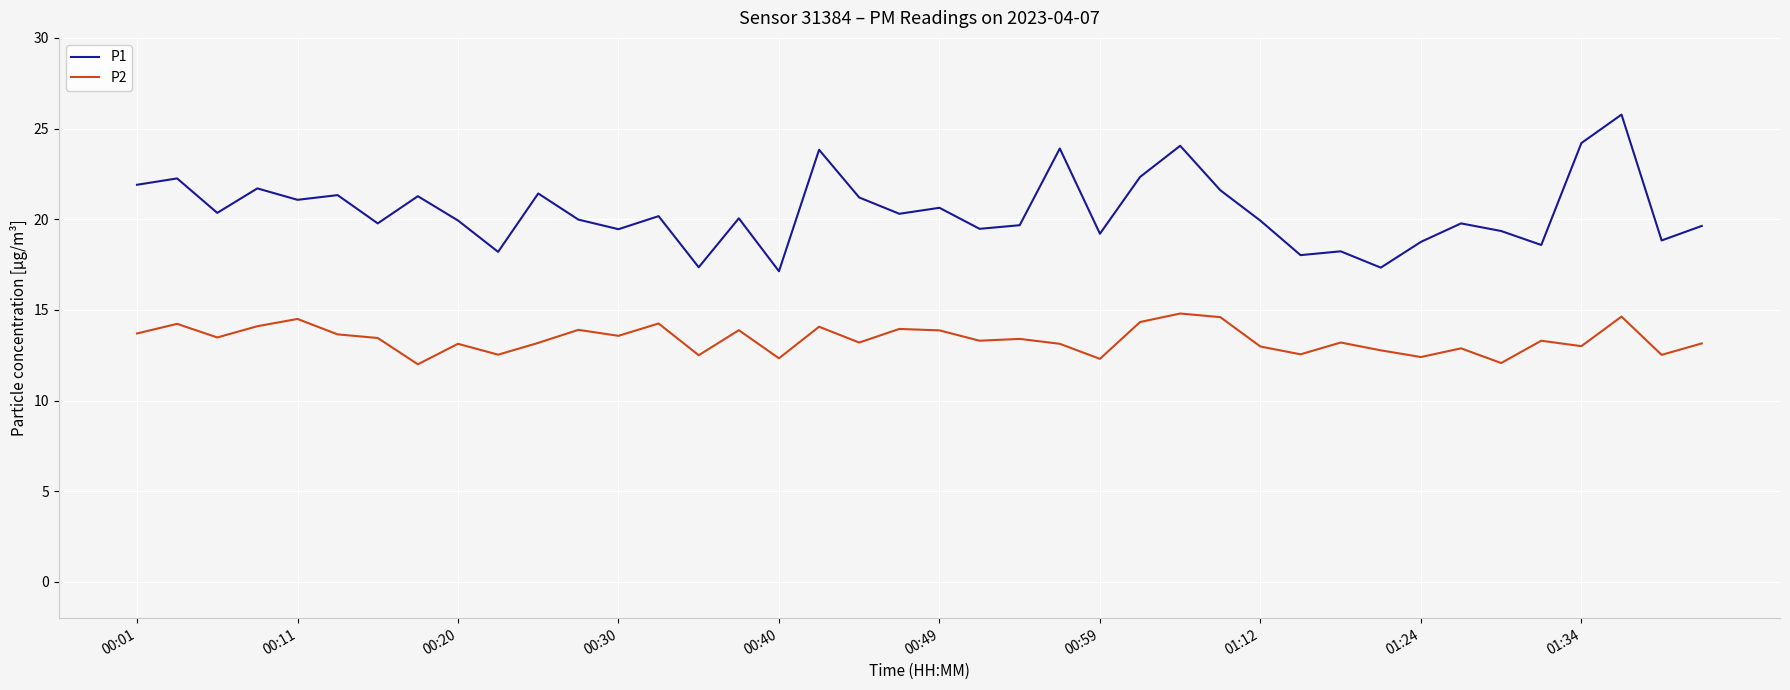

What is the minimum value shown in the chart?

12.0